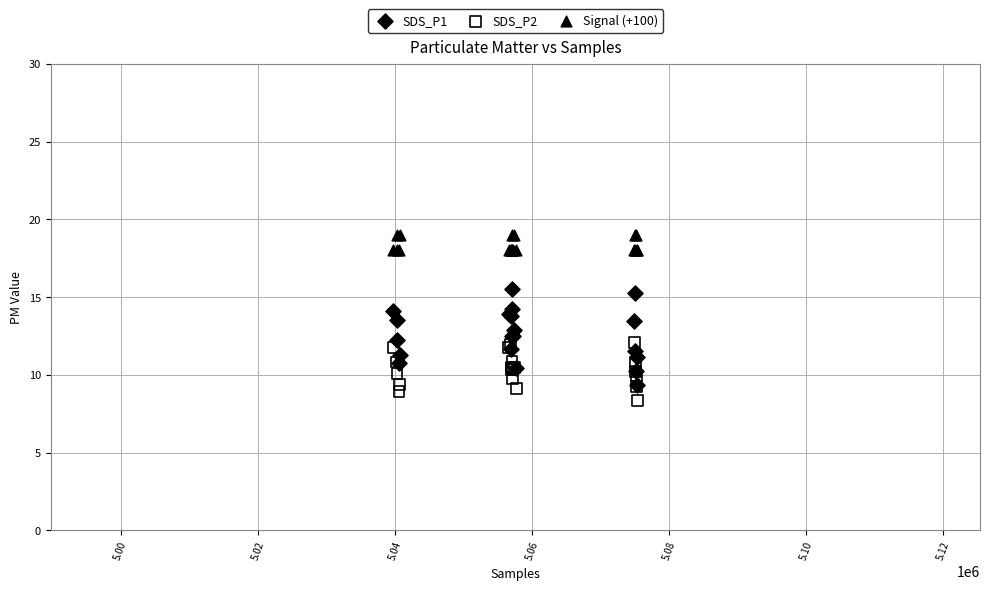

What are all the series names shown in the legend?

SDS_P1, SDS_P2, Signal (+100)